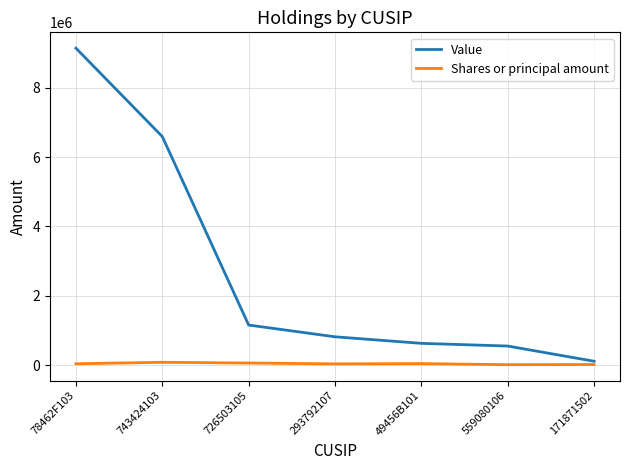

What is the difference between the highest and lowest values at 726503105?

1096400